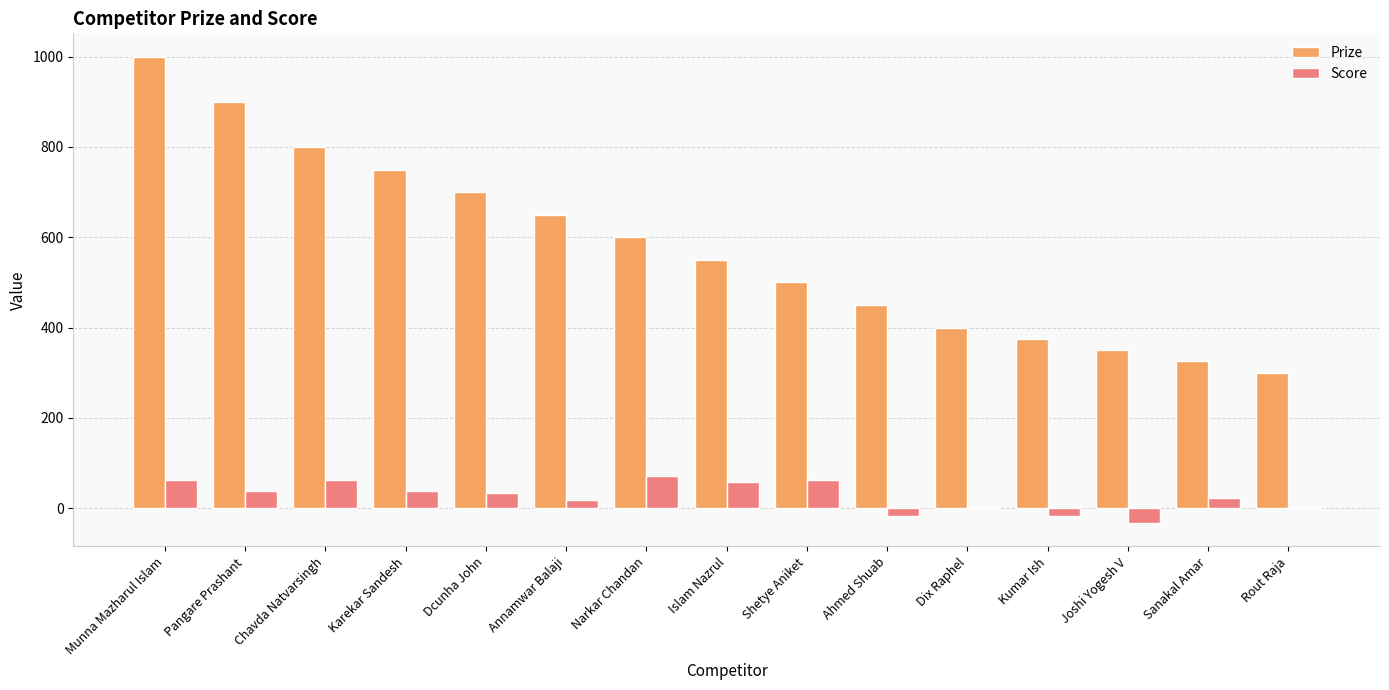

Is the value of Prize at Annamwar Balaji greater than the value of Score at Joshi Yogesh V?

Yes